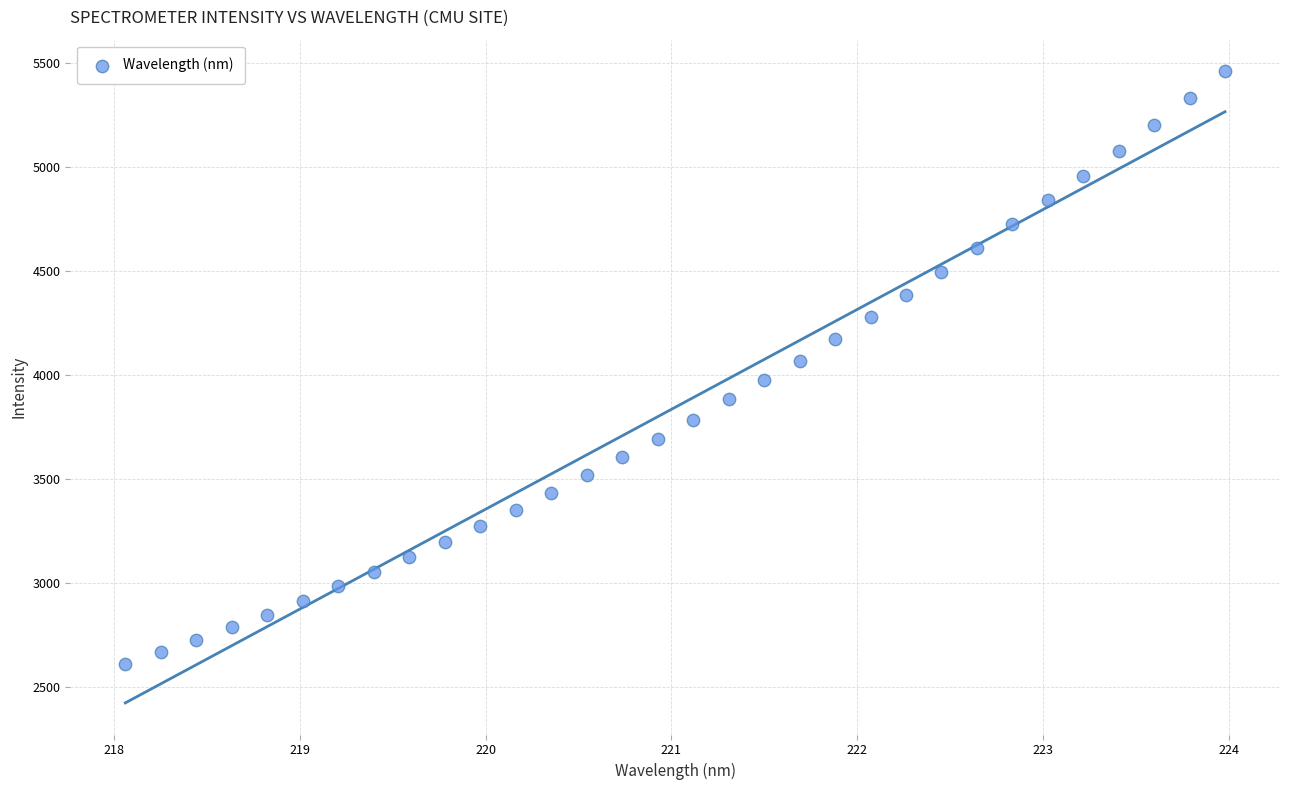

What is the range of X values (max minus min)?

5.9